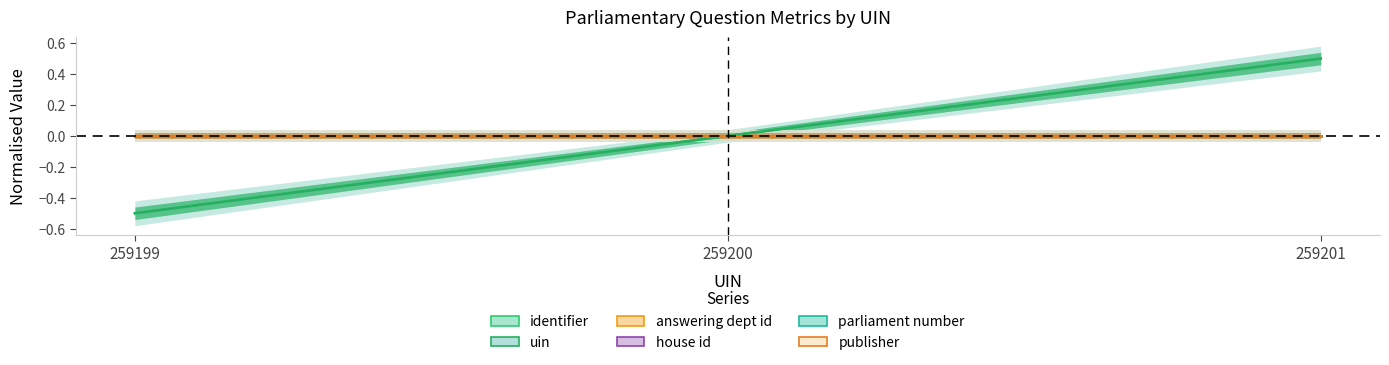

At 259200, list the series in order from smallest to largest.

identifier, uin, answering dept id, house id, parliament number, publisher